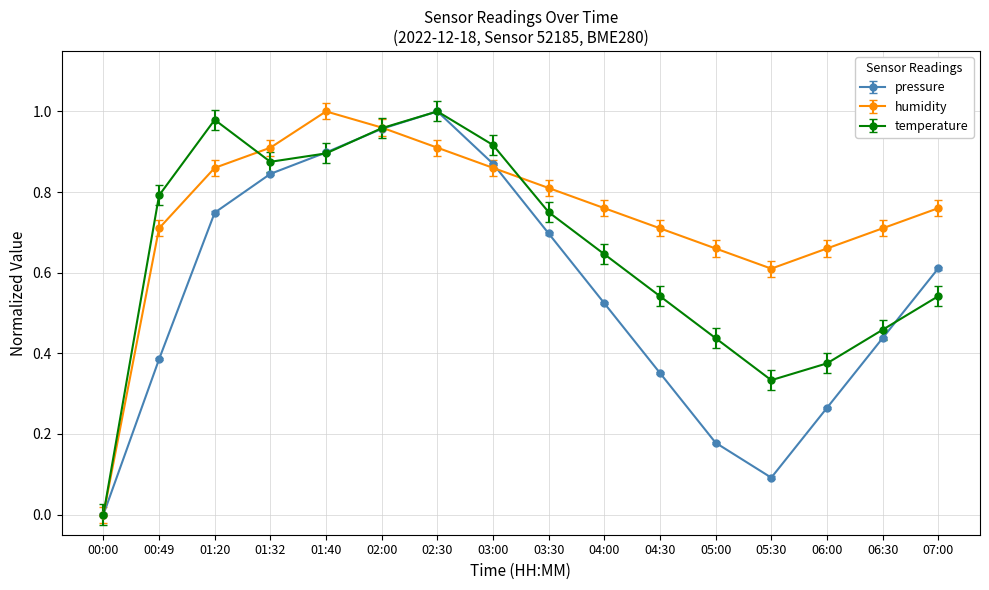

Does the chart display data point markers on the line(s)?

Yes